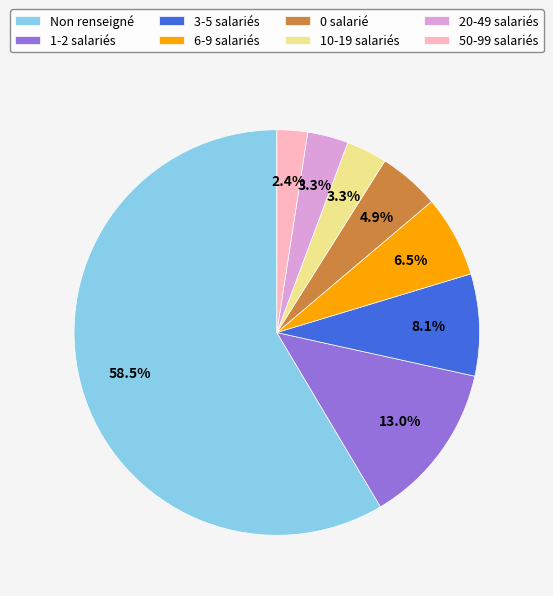

Which has a higher value, 0 salarié or 50-99 salariés?

0 salarié